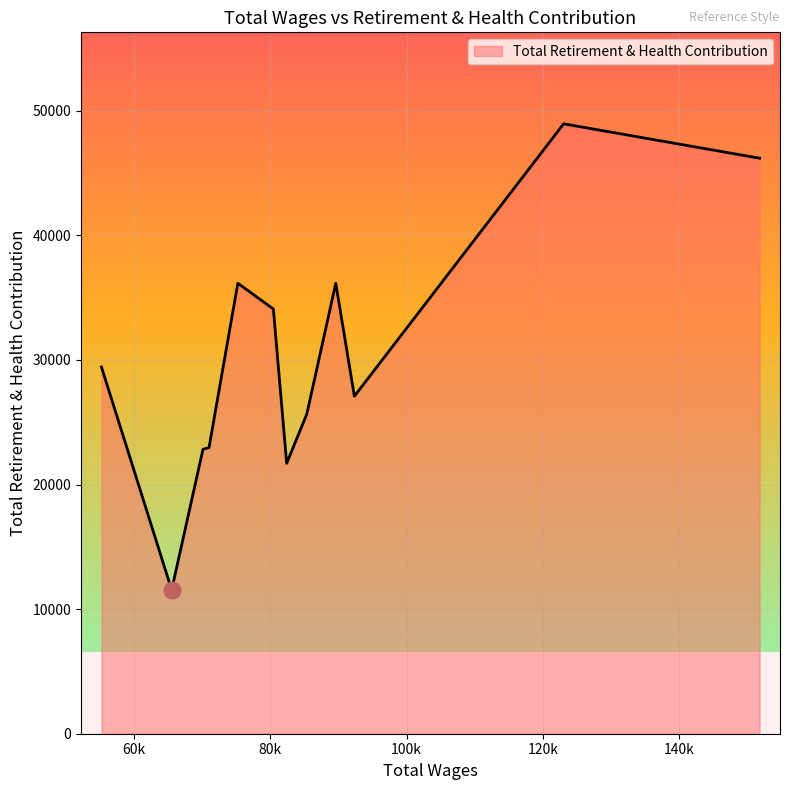

What is the difference between the maximum and minimum values?

37410